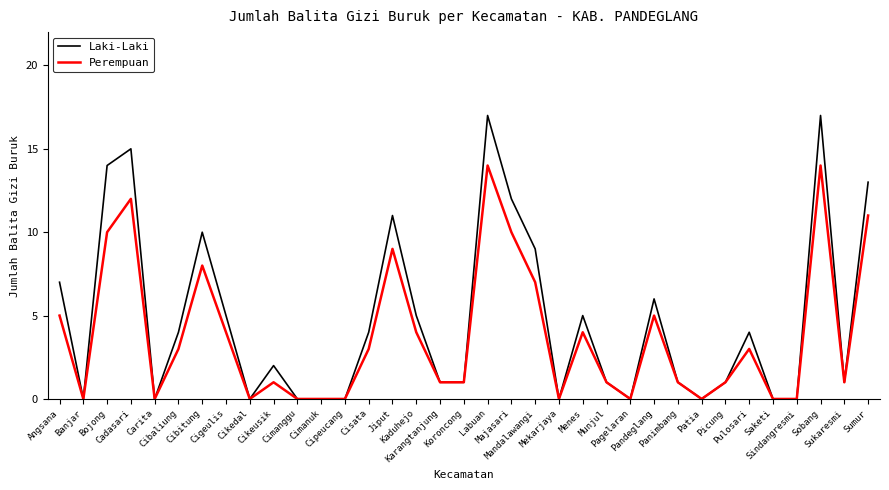

List the series in order of their overall mean, lowest first.

Perempuan, Laki-Laki